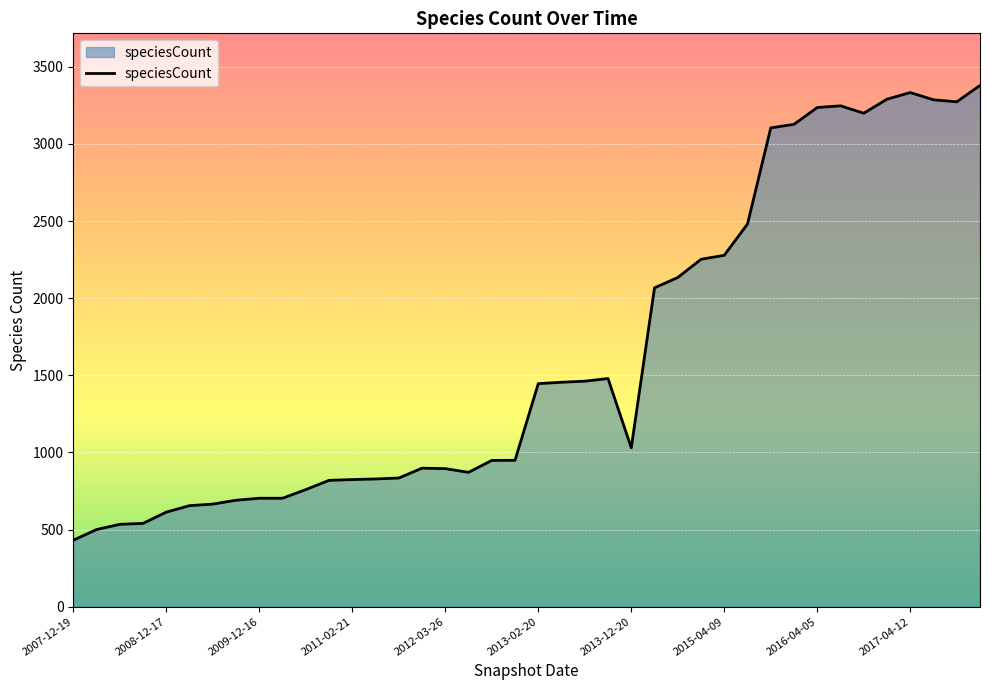

What is the smallest value displayed?

431